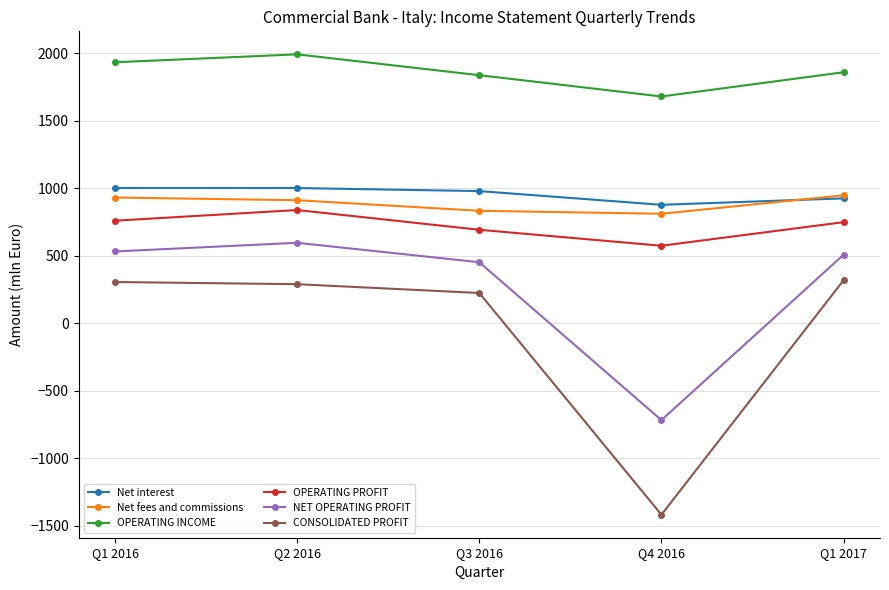

What is the difference between the highest and lowest values at Q1 2016?

1627.9